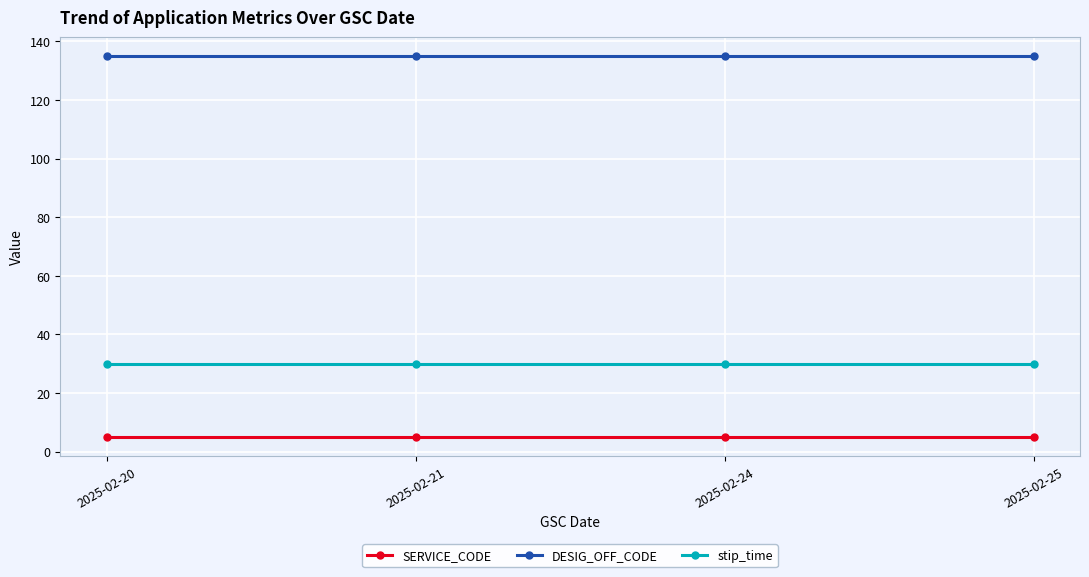

True or false: DESIG_OFF_CODE and stip_time intersect in this chart.

False